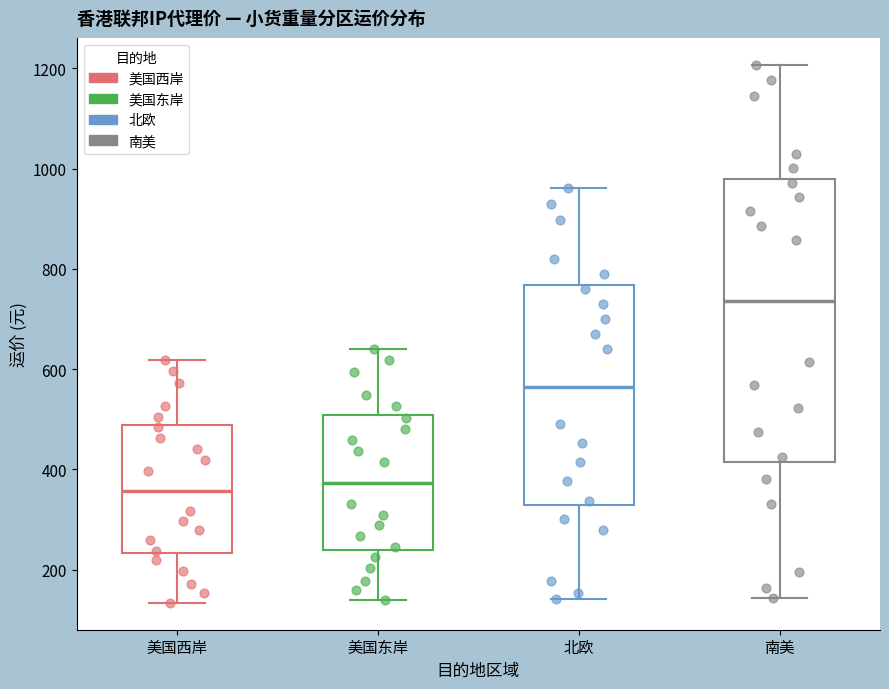

Reading left to right, read every box against the y-axis: the position of its median line, the range the box covers, and the ends of its whiskers. The values are not printed on the chart, so give them approximately, as read against the axis.

美国西岸: median 360, box 240 to 480, whiskers 140 to 620
美国东岸: median 380, box 240 to 500, whiskers 140 to 640
北欧: median 560, box 320 to 760, whiskers 140 to 960
南美: median 740, box 420 to 980, whiskers 140 to 1200